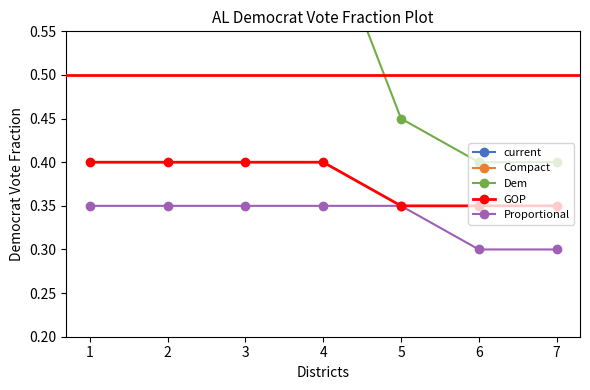

True or false: Dem and Compact cross at least once.

False